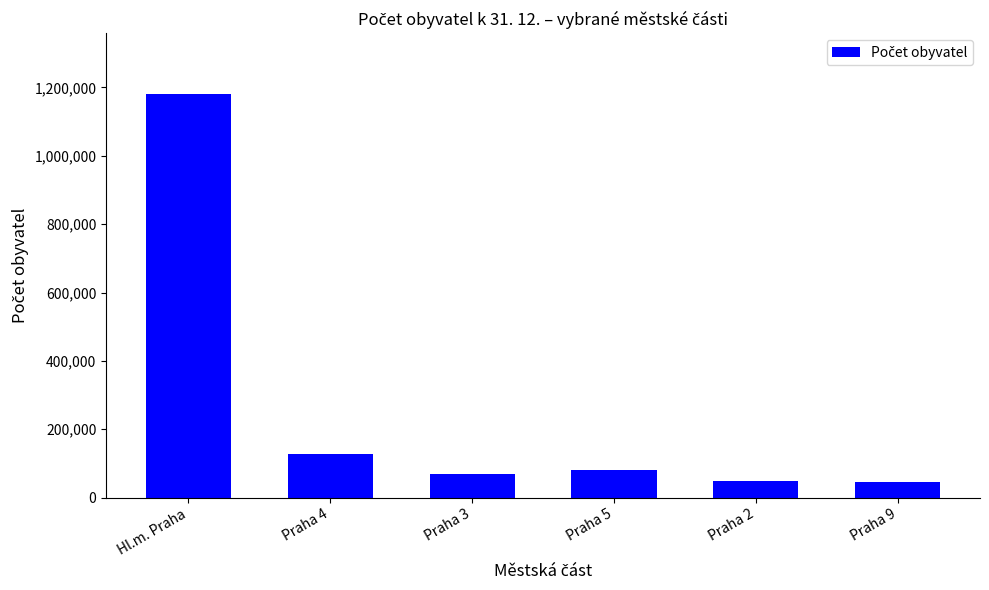

True or false: the data shows 570069 at Hl.m. Praha.

False